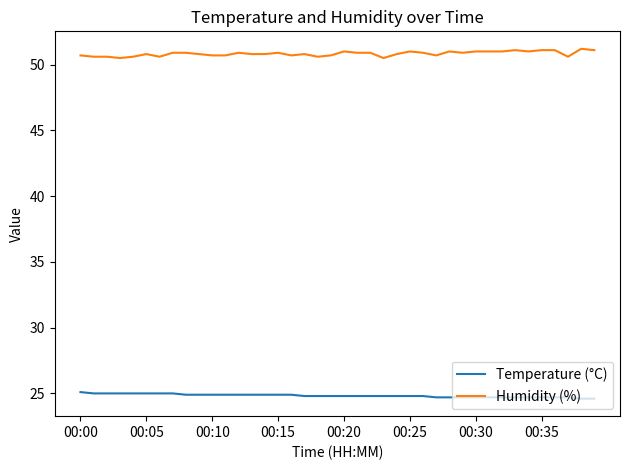

Rank the series by their maximum value, from highest to lowest.

Humidity (%), Temperature (°C)